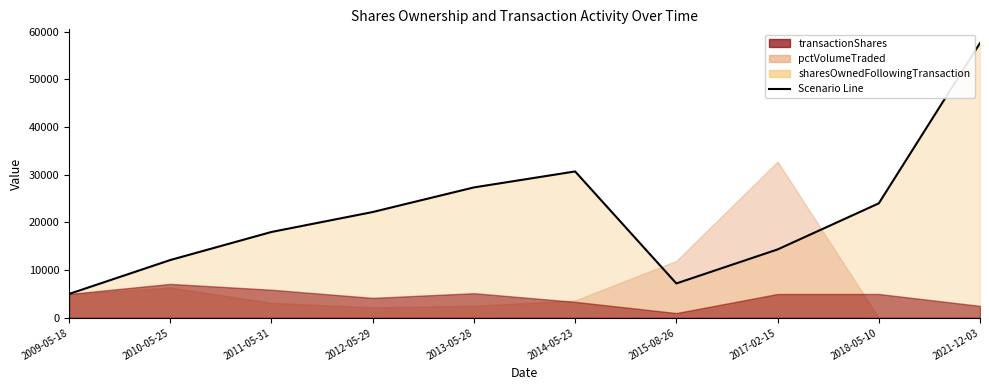

What is the label of the 1st point from the right?

2021-12-03